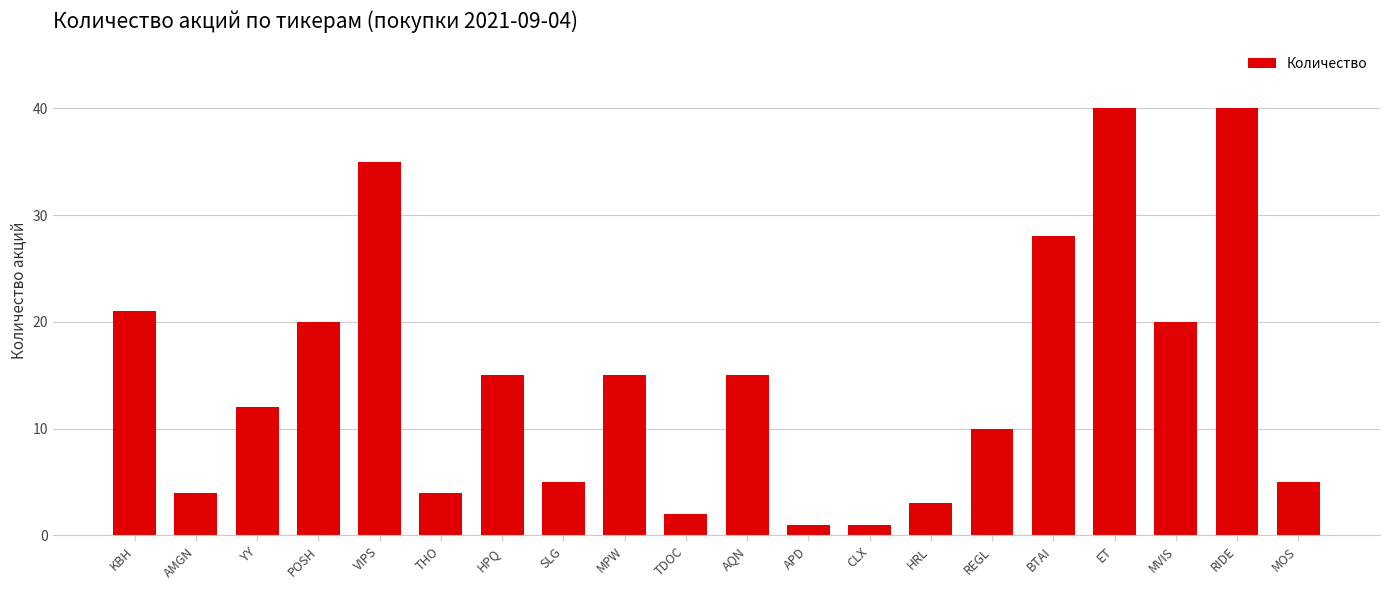

What is the change in value from KBH to RIDE?

+19